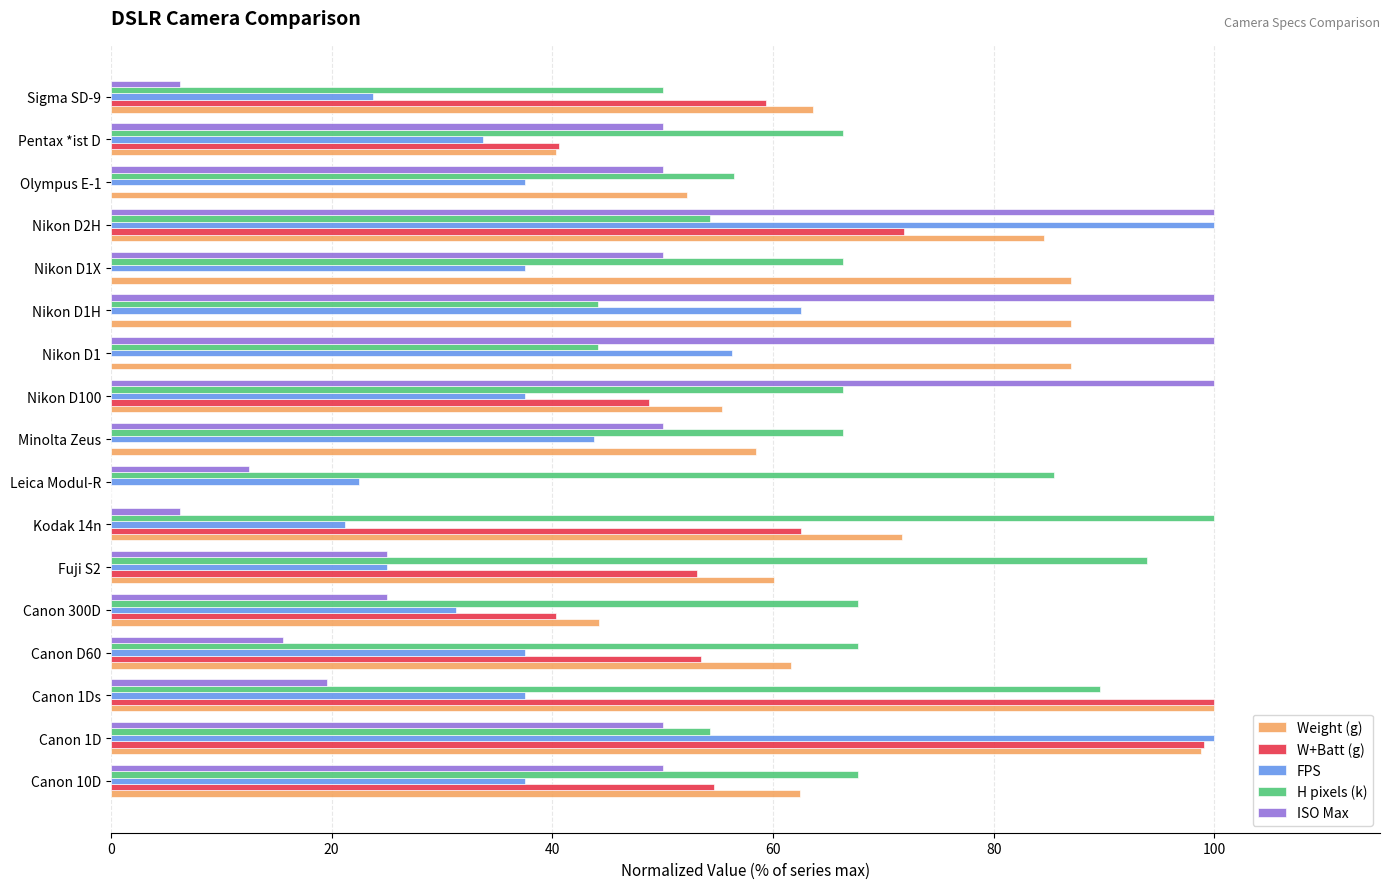

Between Canon 1D and Kodak 14n, which series saw the biggest shift?

FPS